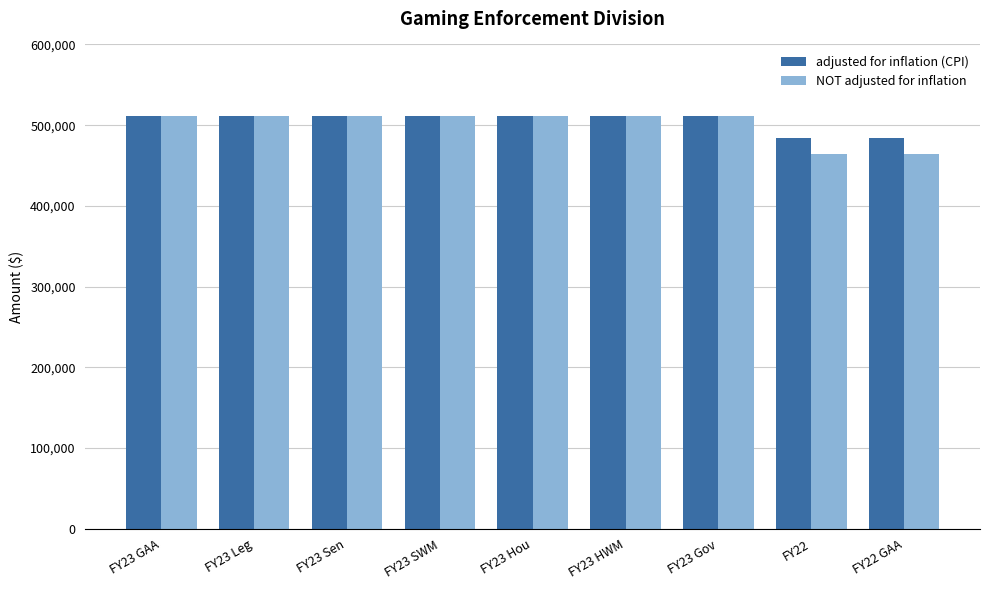

What is the total value across all series at FY22 GAA?

949058